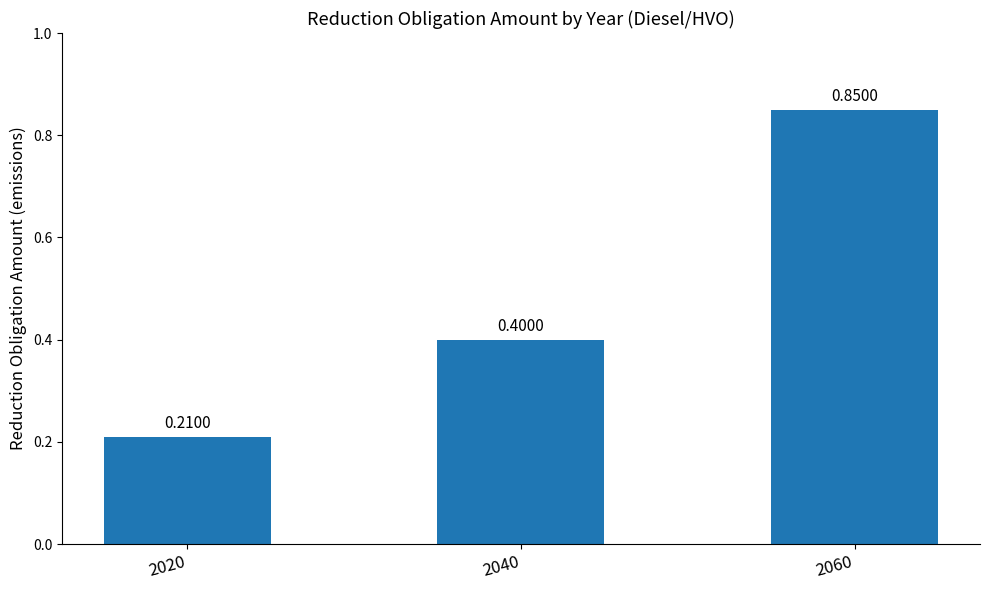

Is it true that the value at 2020 is 0.4?

False